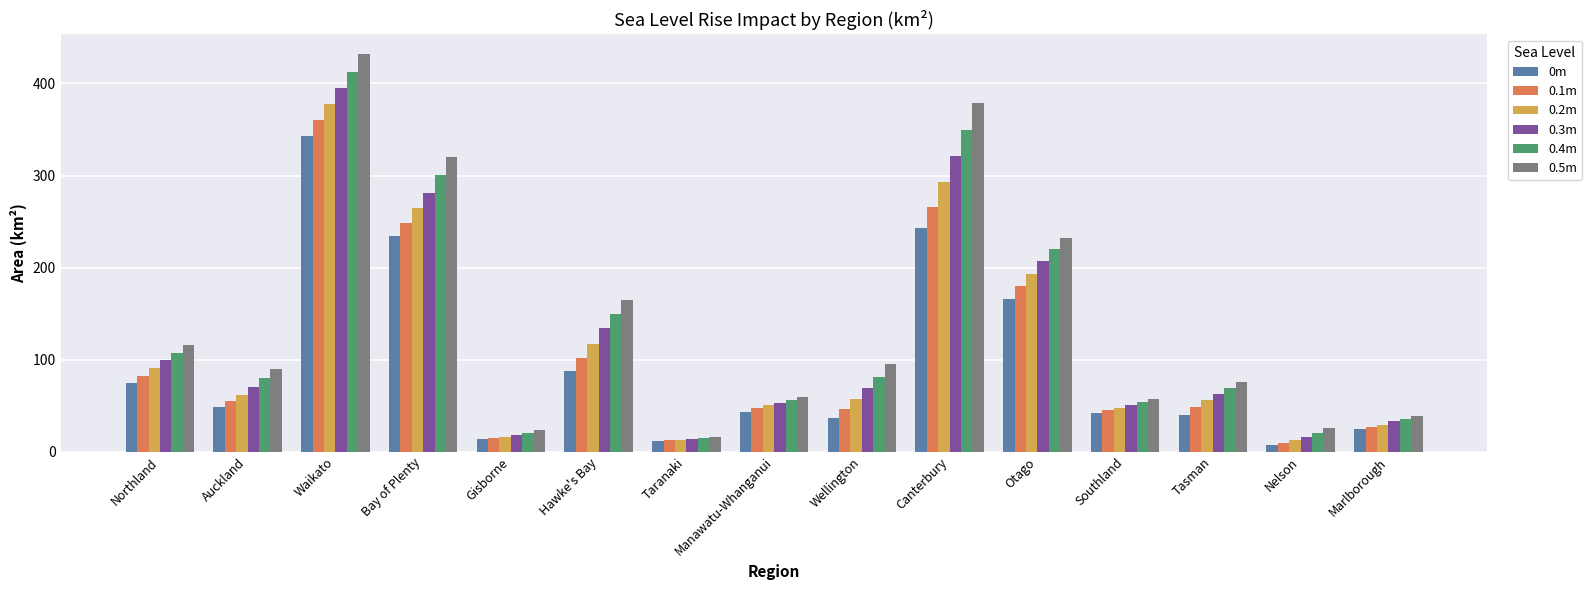

At how many categories does at least one series exceed 9?

15